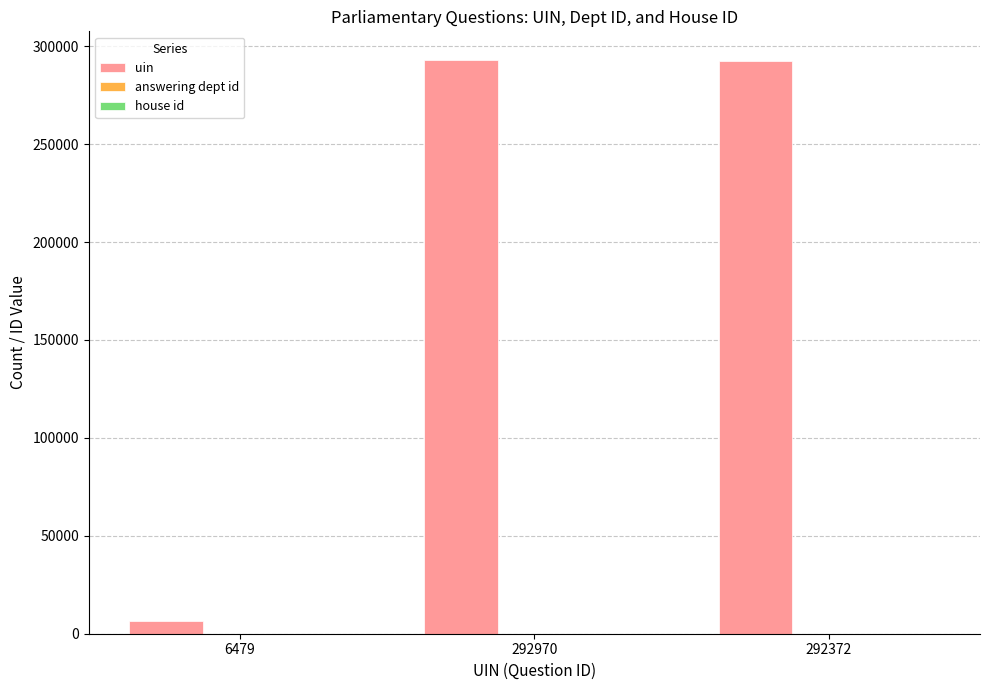

True or false: uin has a value of 292372 at 292372.

True